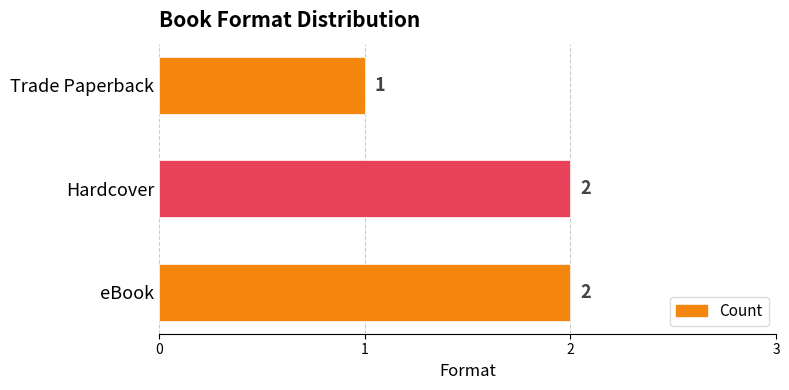

Between Hardcover and Trade Paperback, which is larger?

Hardcover